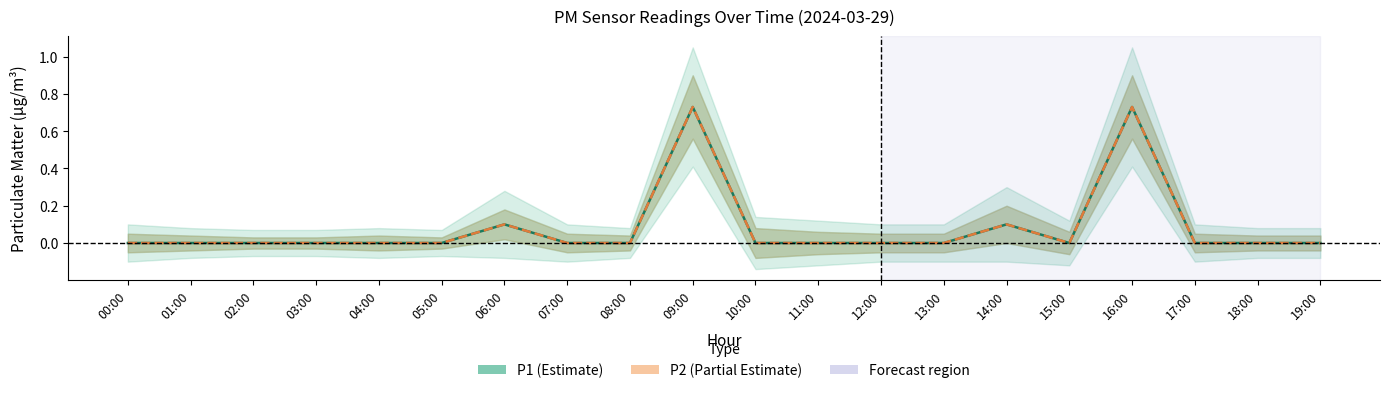

Which series has the largest total across all categories?

P1